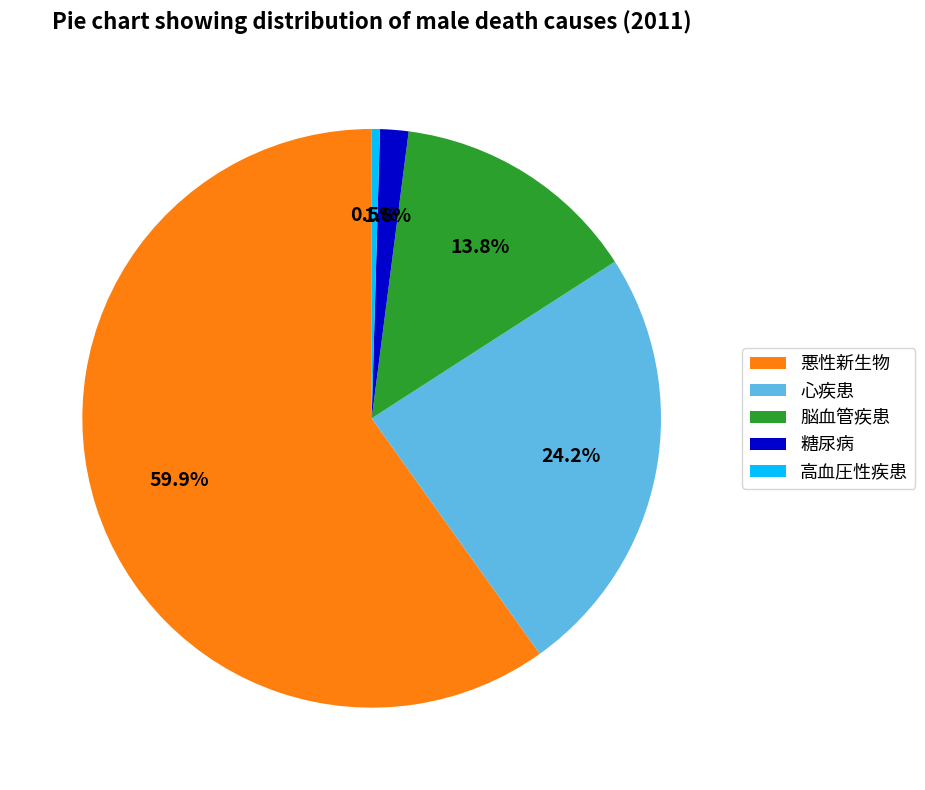

Does 悪性新生物 represent more than half of the total?

Yes